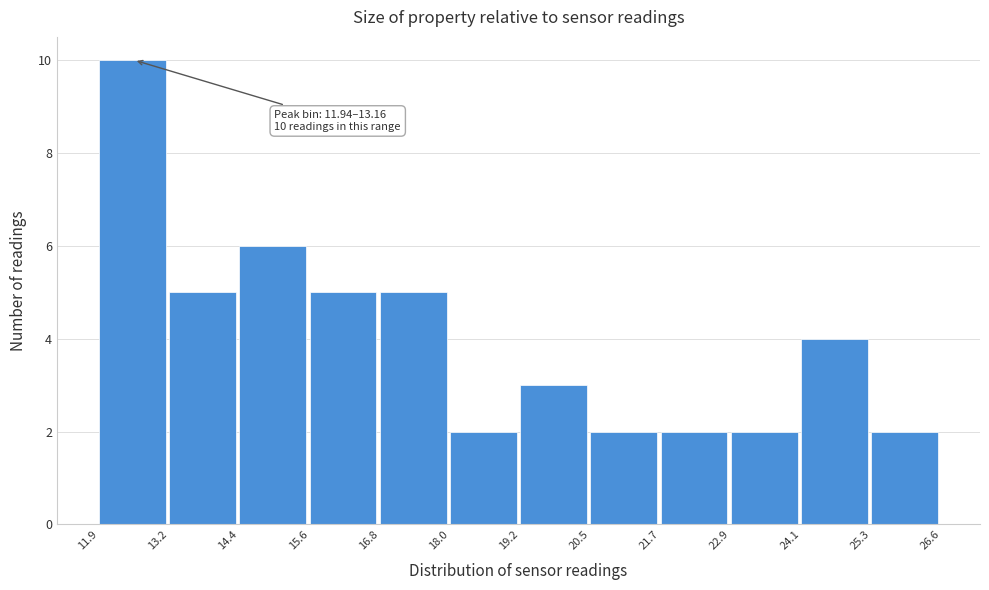

Over which range of the x-axis is the bar tallest?

11.9 to 13.2